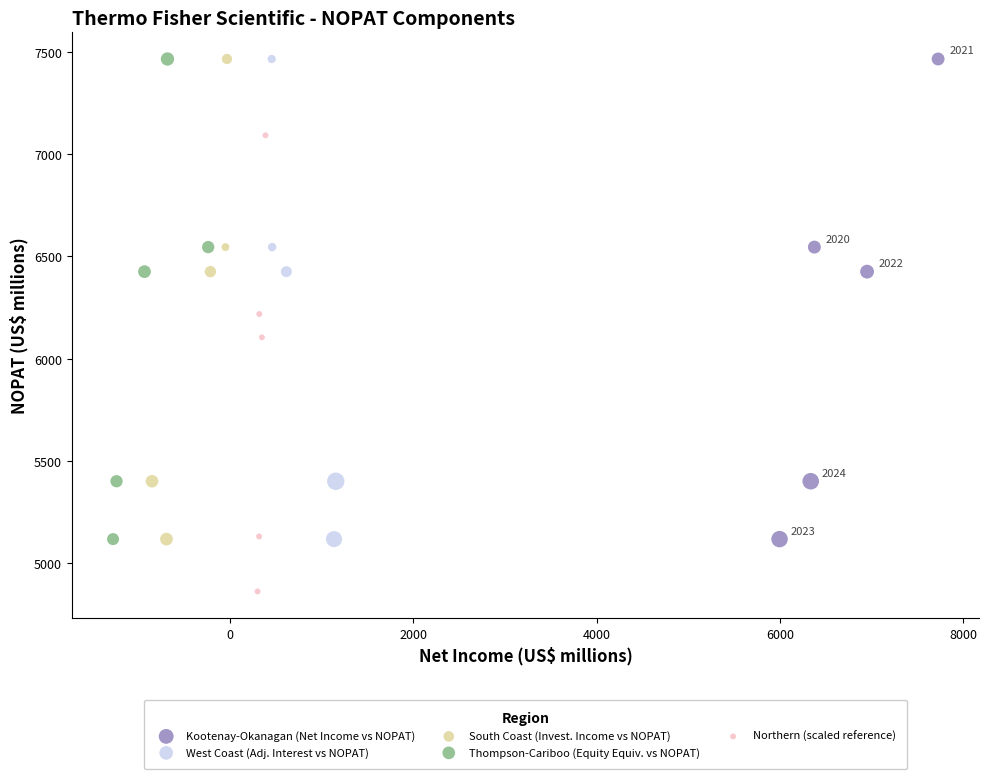

What are all the series names shown in the legend?

Kootenay-Okanagan (Net Income vs NOPAT), West Coast (Adj. Interest vs NOPAT), South Coast (Invest. Income vs NOPAT), Thompson-Cariboo (Equity Equiv. vs NOPAT), Northern (scaled reference)